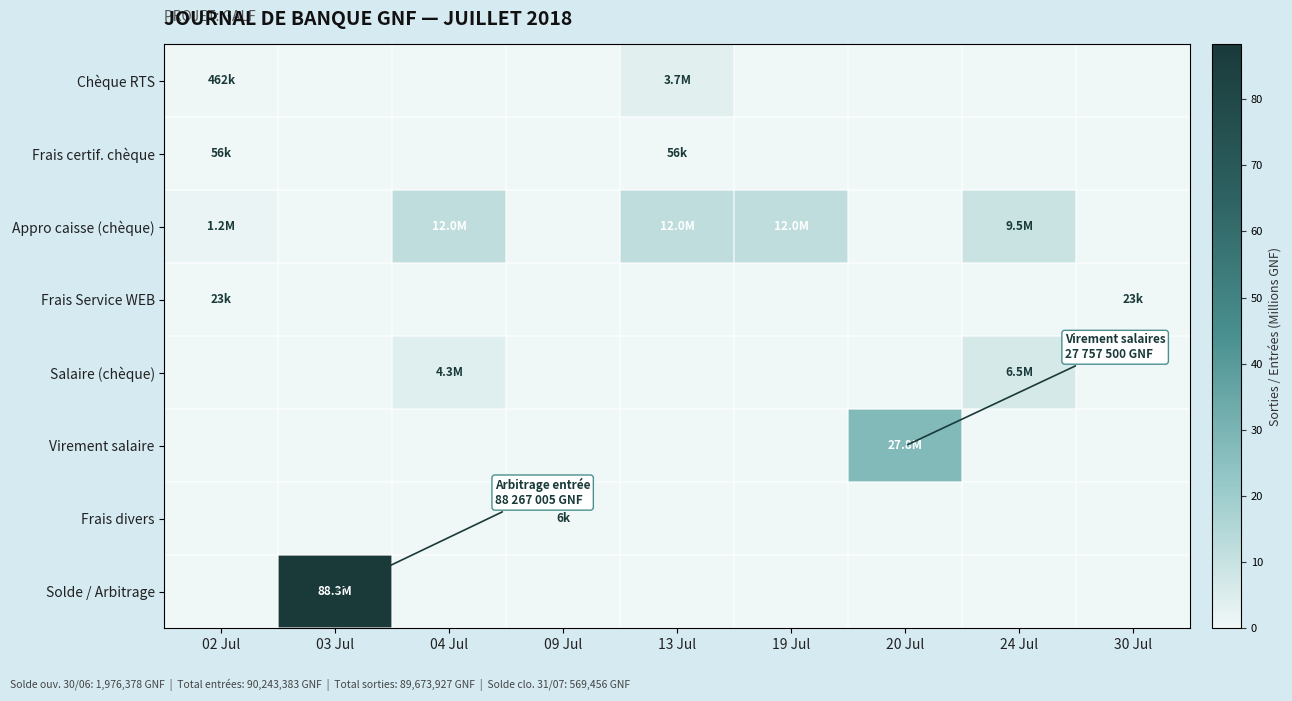

Rank the series by their maximum value, from highest to lowest.

Solde / Arbitrage, Virement salaire, Appro caisse (chèque), Salaire (chèque), Chèque RTS, Frais certif. chèque, Frais Service WEB, Frais divers